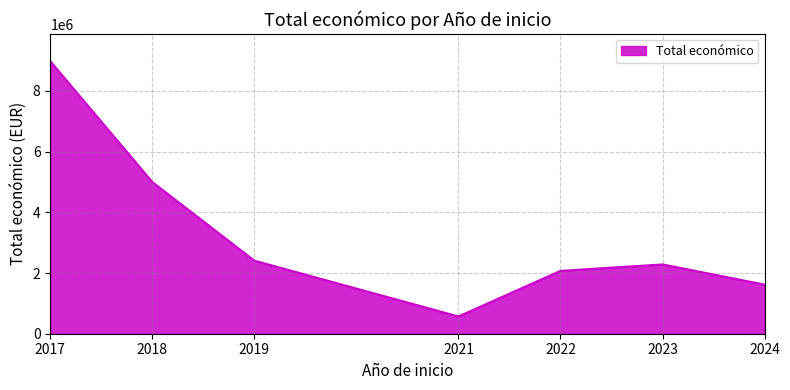

True or false: the data shows 113473 at 2023.

False